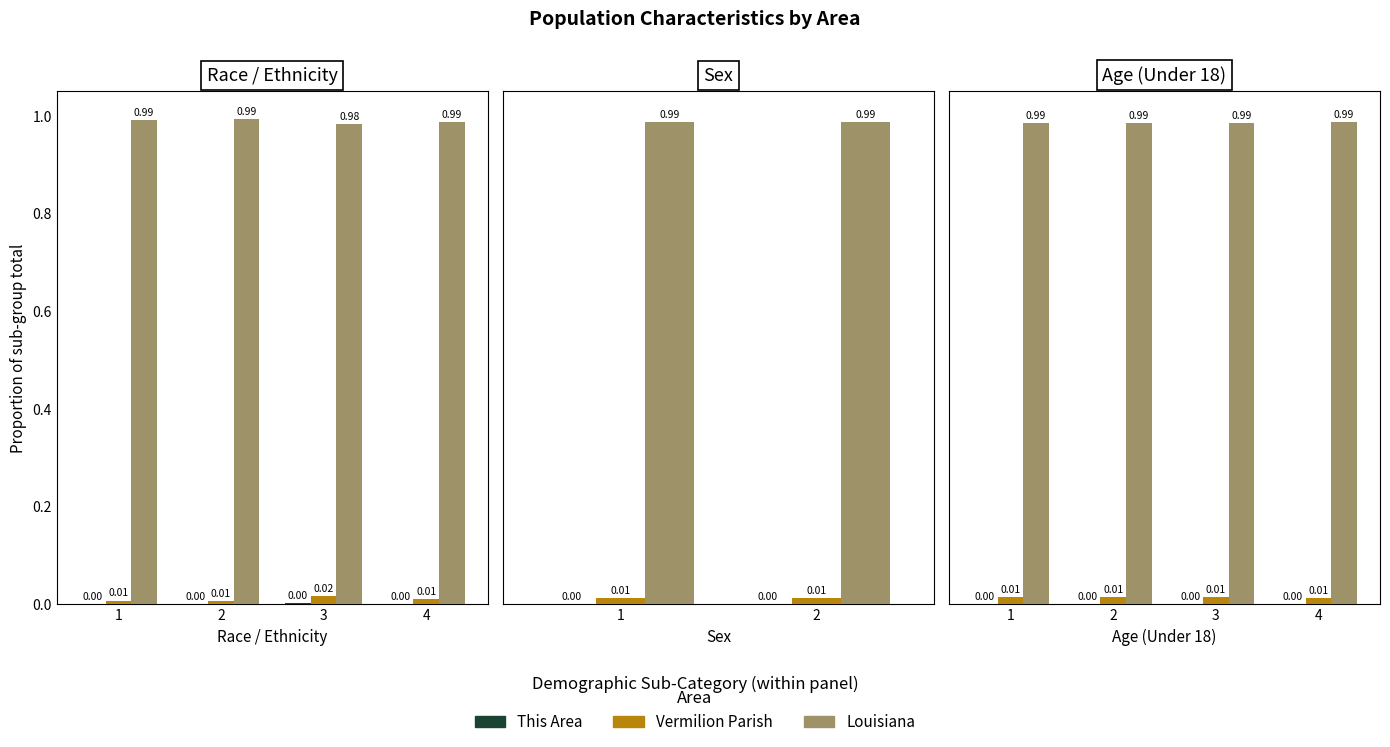

Which series changed the most between 2 and 3?

Louisiana